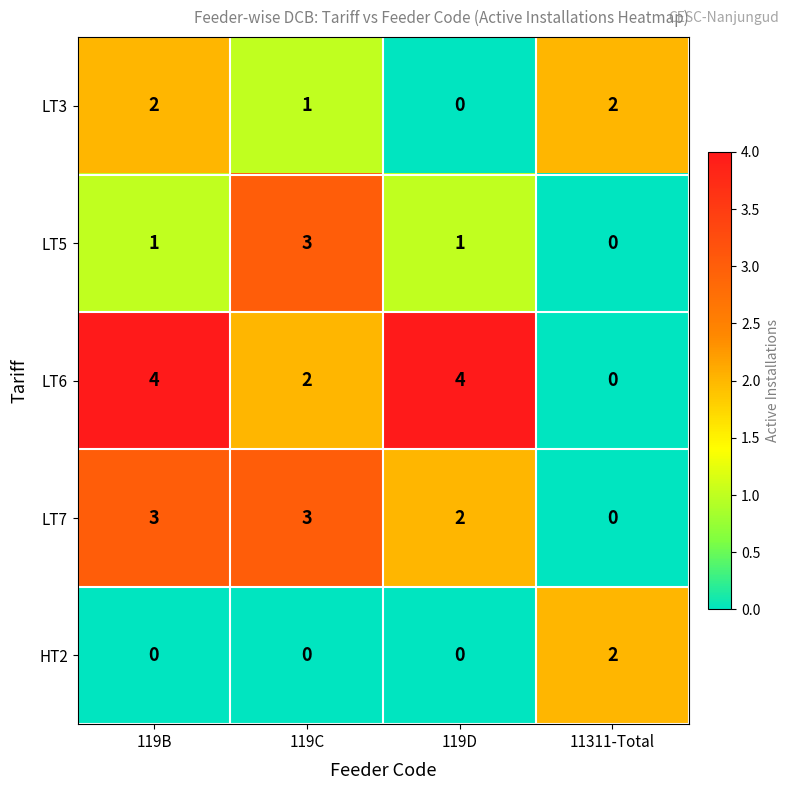

How many categories are shown in the chart?

4